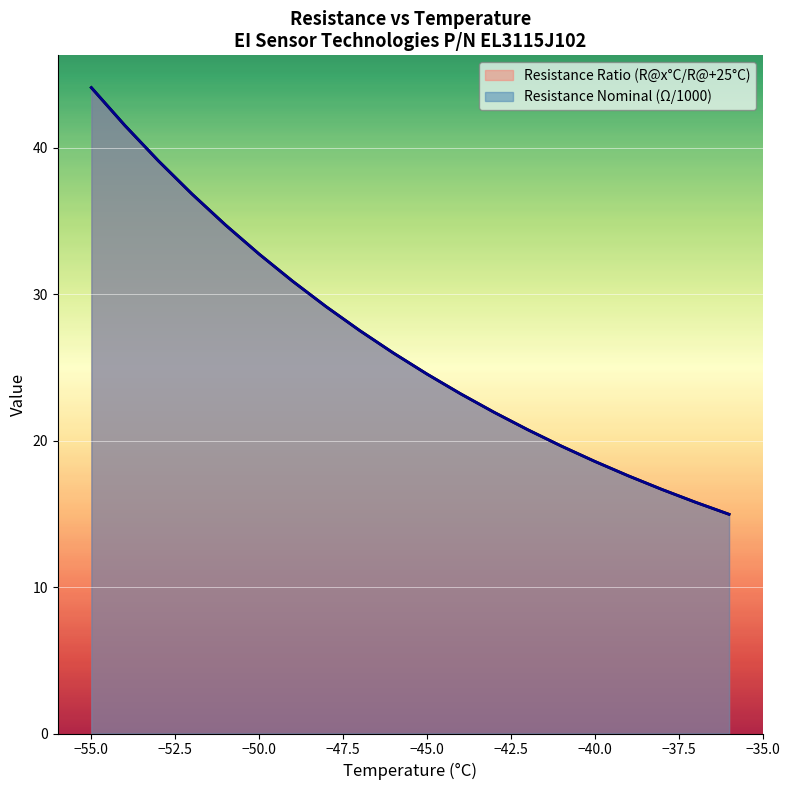

True or false: Resistance Ratio (R@x/R@+25) and Resistance (Ω/1000) cross at least once.

False